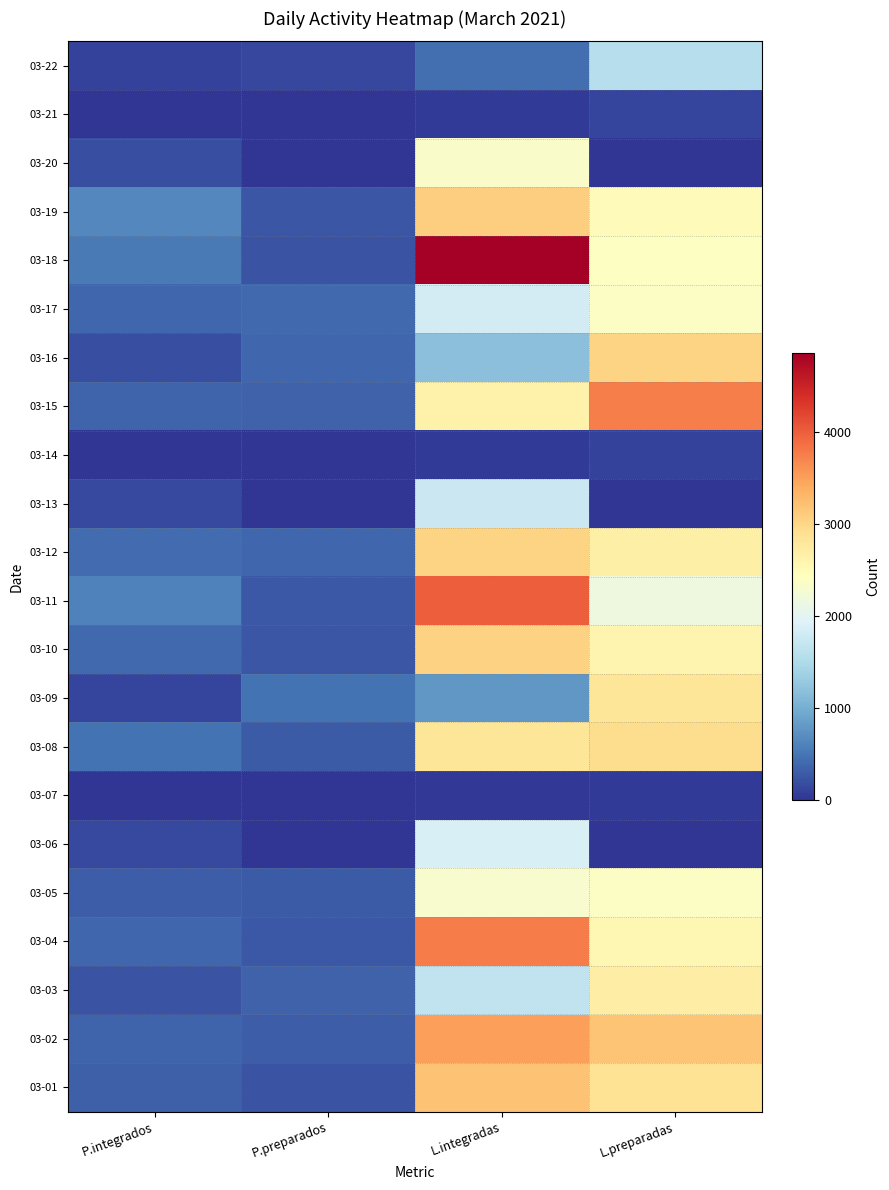

Reading left to right, what are all the values shown in this chart?

03-22: P.integrados=96	P.preparados=146	L.integradas=441	L.preparadas=1573
03-21: P.integrados=4	P.preparados=7	L.integradas=46	L.preparadas=131
03-20: P.integrados=198	P.preparados=0	L.integradas=2353	L.preparadas=0
03-19: P.integrados=648	P.preparados=252	L.integradas=3089	L.preparadas=2486
03-18: P.integrados=535	P.preparados=245	L.integradas=4864	L.preparadas=2407
03-17: P.integrados=396	P.preparados=401	L.integradas=1829	L.preparadas=2378
03-16: P.integrados=202	P.preparados=392	L.integradas=1179	L.preparadas=3035
03-15: P.integrados=376	P.preparados=344	L.integradas=2656	L.preparadas=3756
03-14: P.integrados=8	P.preparados=6	L.integradas=46	L.preparadas=111
03-13: P.integrados=160	P.preparados=0	L.integradas=1766	L.preparadas=0
03-12: P.integrados=430	P.preparados=395	L.integradas=3036	L.preparadas=2661
03-11: P.integrados=601	P.preparados=279	L.integradas=3993	L.preparadas=2160
03-10: P.integrados=409	P.preparados=259	L.integradas=3044	L.preparadas=2601
03-09: P.integrados=122	P.preparados=481	L.integradas=792	L.preparadas=2826
03-08: P.integrados=475	P.preparados=300	L.integradas=2829	L.preparadas=2935
03-07: P.integrados=5	P.preparados=3	L.integradas=30	L.preparadas=47
03-06: P.integrados=164	P.preparados=0	L.integradas=1883	L.preparadas=0
03-05: P.integrados=316	P.preparados=300	L.integradas=2316	L.preparadas=2382
03-04: P.integrados=392	P.preparados=272	L.integradas=3772	L.preparadas=2553
03-03: P.integrados=238	P.preparados=350	L.integradas=1655	L.preparadas=2708
03-02: P.integrados=368	P.preparados=322	L.integradas=3499	L.preparadas=3190
03-01: P.integrados=341	P.preparados=228	L.integradas=3199	L.preparadas=2859